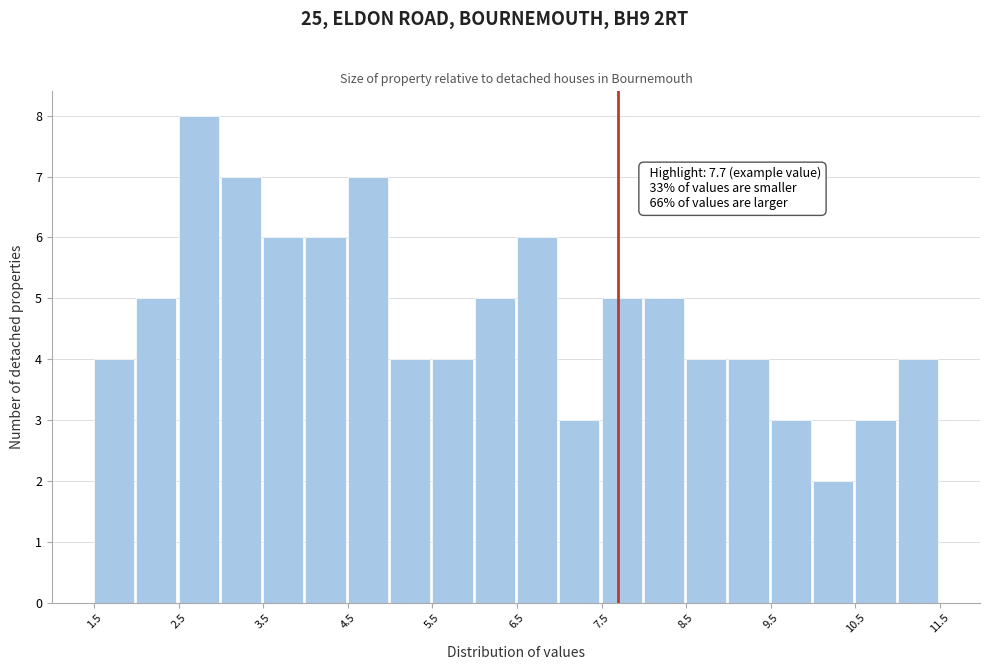

Which range on the x-axis has the tallest bar?

2.5 to 3.0